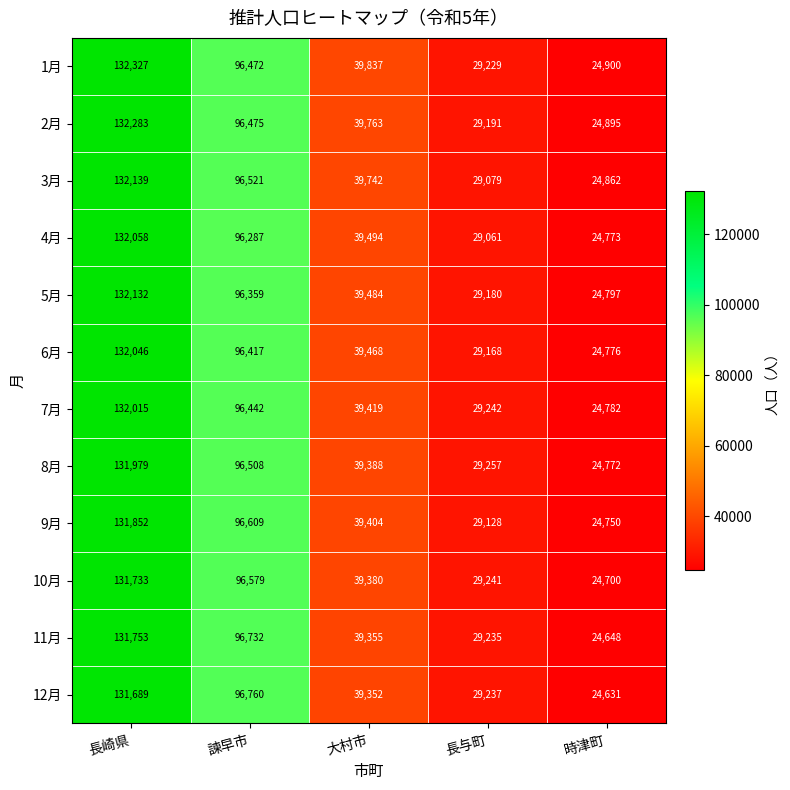

What is the sum of the 3月 values at 大村市 and 長崎県?

171881